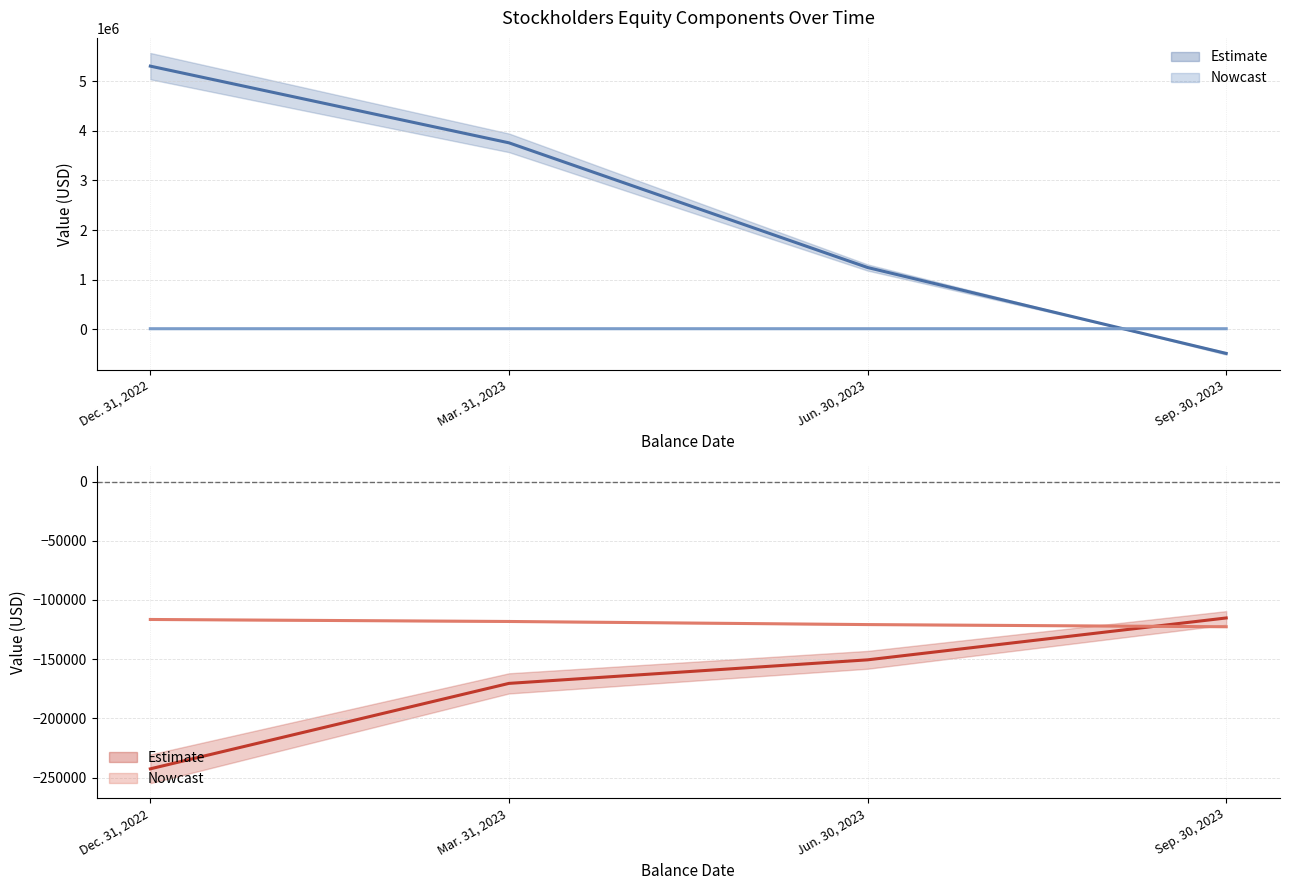

Between Jun. 30, 2023 and Sep. 30, 2023, which is larger?

Jun. 30, 2023